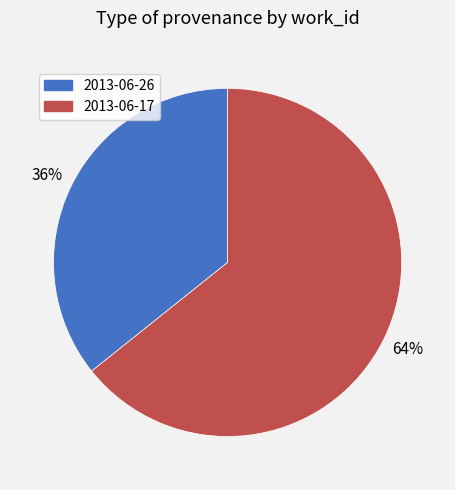

To the nearest percent, what is the average slice percentage?

50%